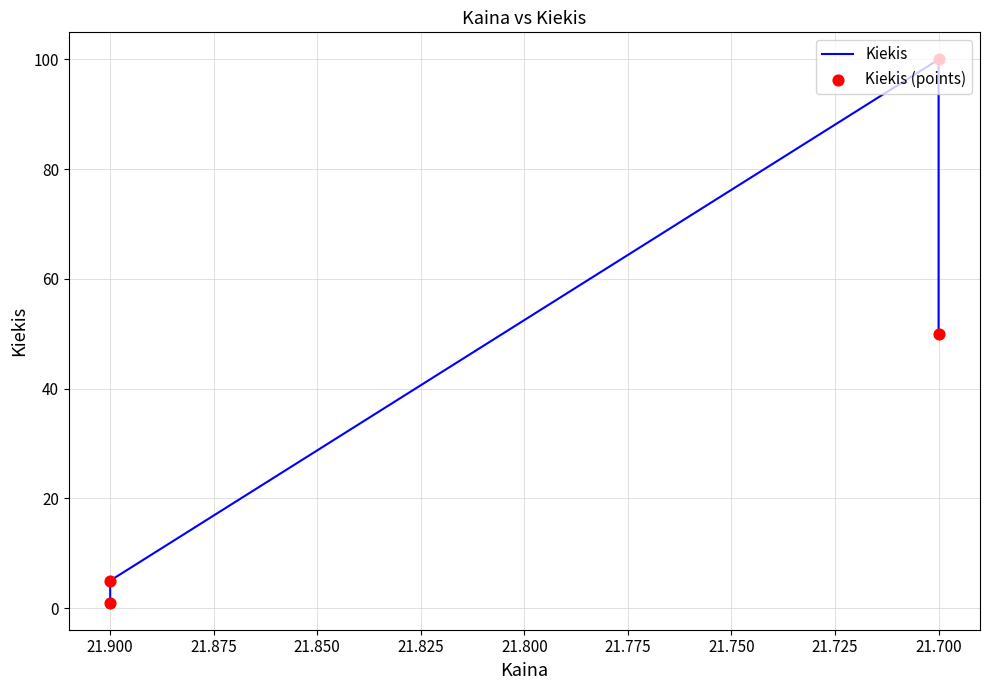

Which series contains the lowest Y value?

Kiekis